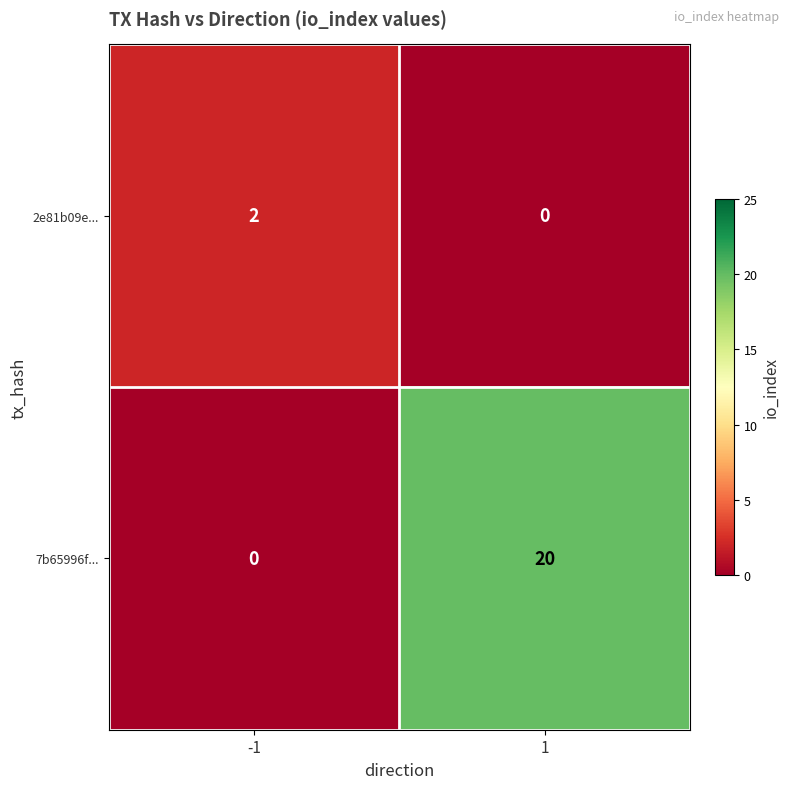

The value of 7b65996f... at -1 is 0. True or false?

True